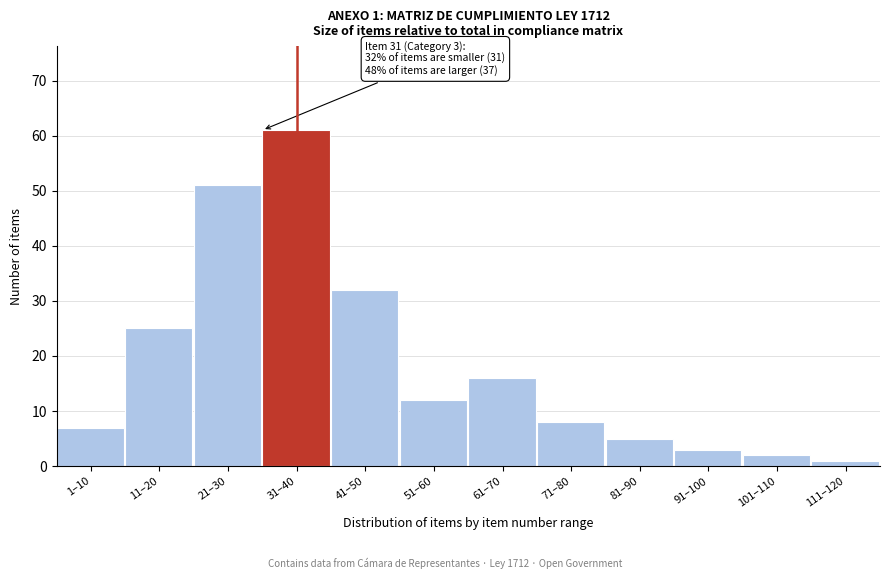

Reading left to right, transcribe all the data shown in this chart.

7	25	51	61	32	12	16	8	5	3	2	1